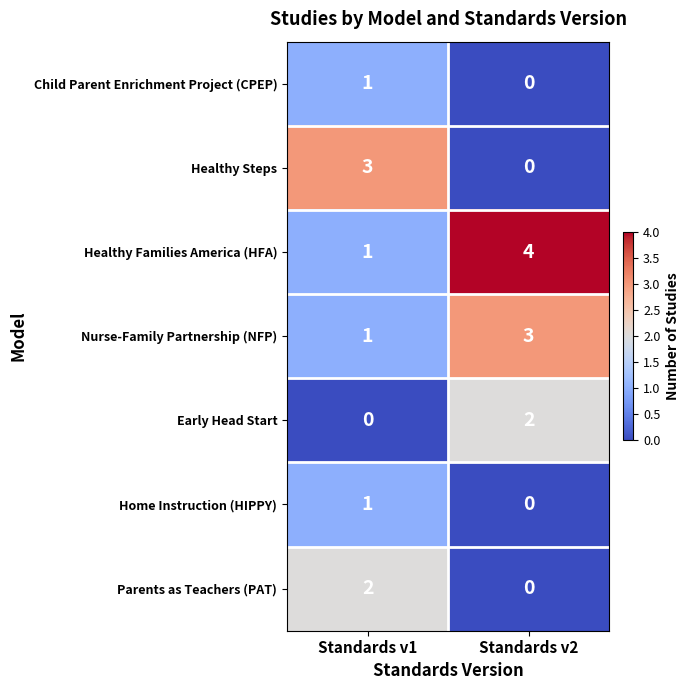

What is the spread (max minus min) of values at Standards v2?

4